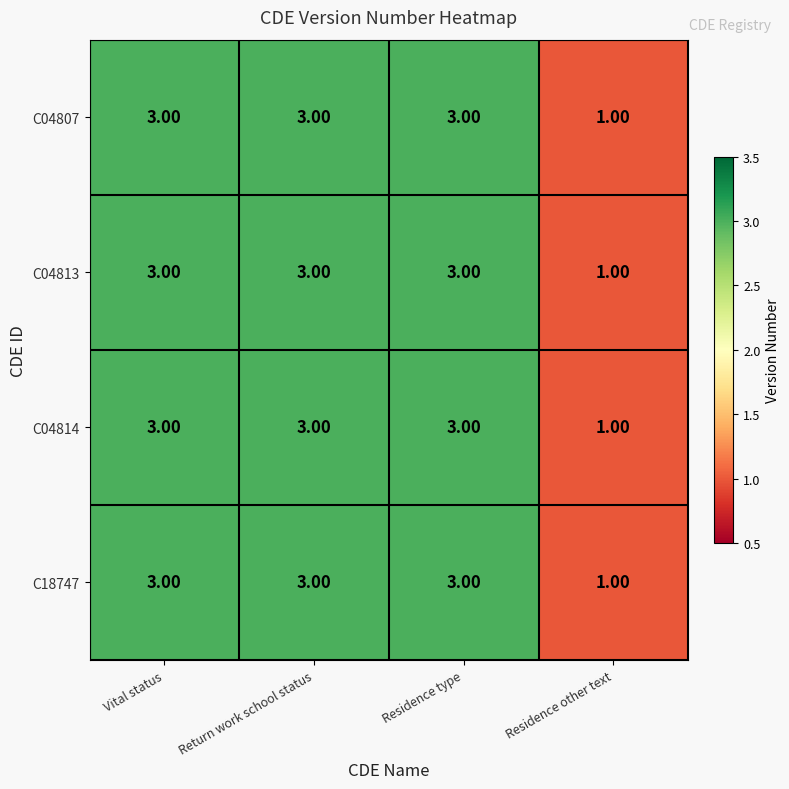

What is the sum of the C04814 values at Vital status and Residence type?

6